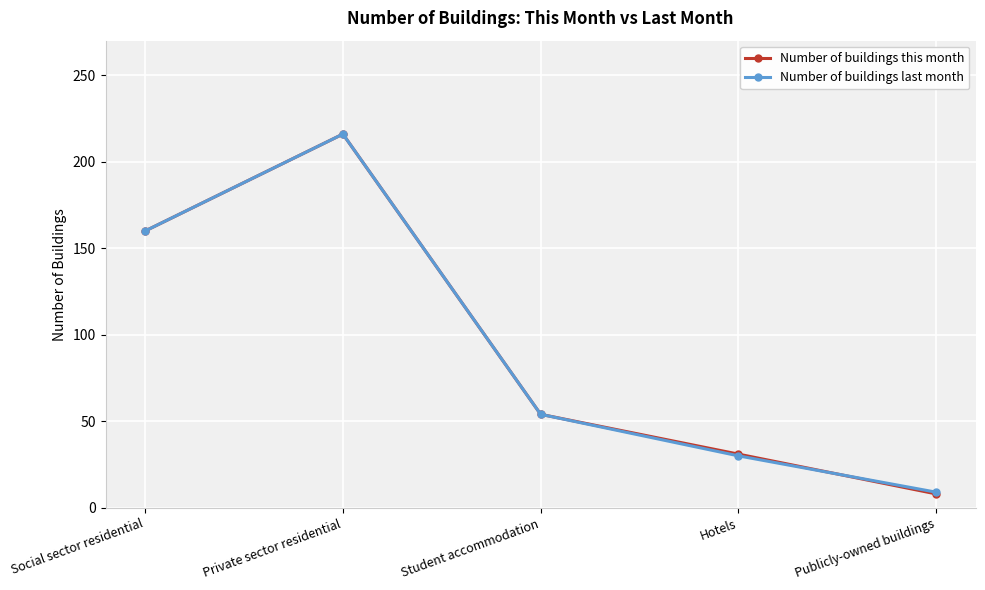

At which label does Number of buildings last month first exceed 54?

Social sector residential